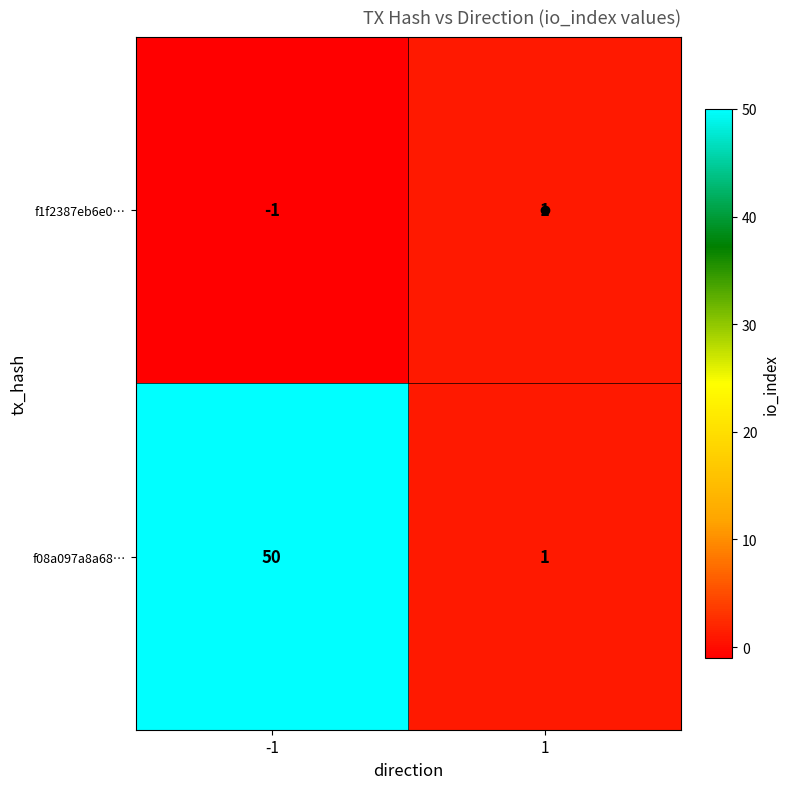

The value of f1f2387eb6e0… at -1 is -1. True or false?

True